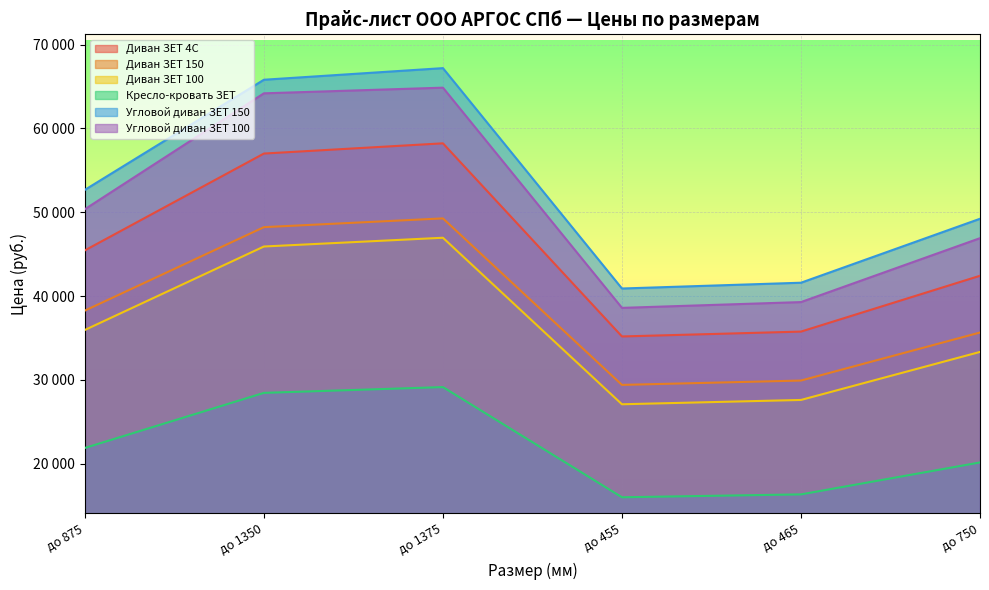

Reading left to right, extract all data points from this chart.

Диван ЗЕТ 4С: до 875=45460	до 1350=57010	до 1375=58230	до 455=35190	до 465=35770	до 750=42430
Диван ЗЕТ 150: до 875=38275	до 1350=48230	до 1375=49275	до 455=29410	до 465=29930	до 750=35660
Диван ЗЕТ 100: до 875=35965	до 1350=45920	до 1375=46965	до 455=27100	до 465=27615	до 750=33345
Кресло-кровать ЗЕТ: до 875=21890	до 1350=28460	до 1375=29150	до 455=16005	до 465=16350	до 750=20160
Угловой диван ЗЕТ 150: до 875=52680	до 1350=65815	до 1375=67200	до 455=40910	до 465=41600	до 750=49230
Угловой диван ЗЕТ 100: до 875=50370	до 1350=64195	до 1375=64870	до 455=38600	до 465=39290	до 750=46915